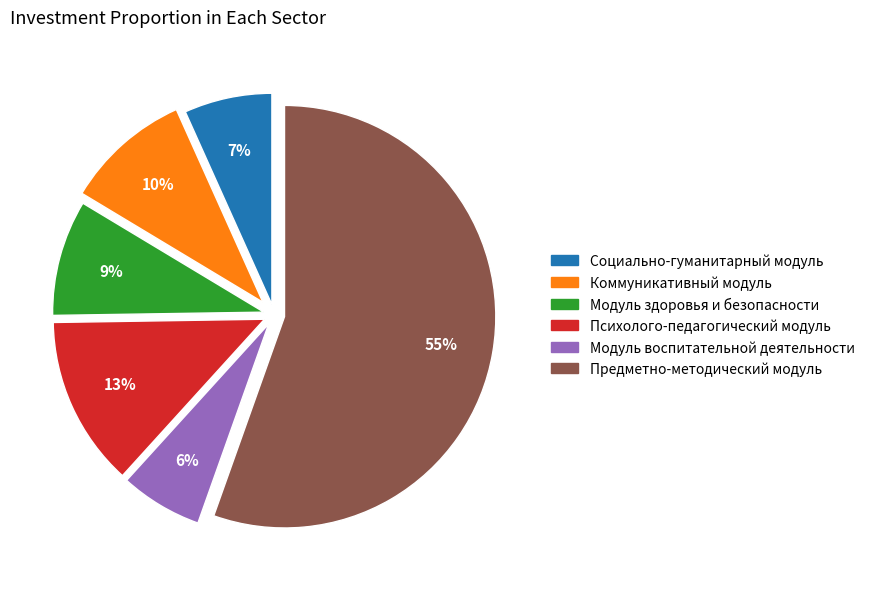

How many slices are in this pie chart?

6